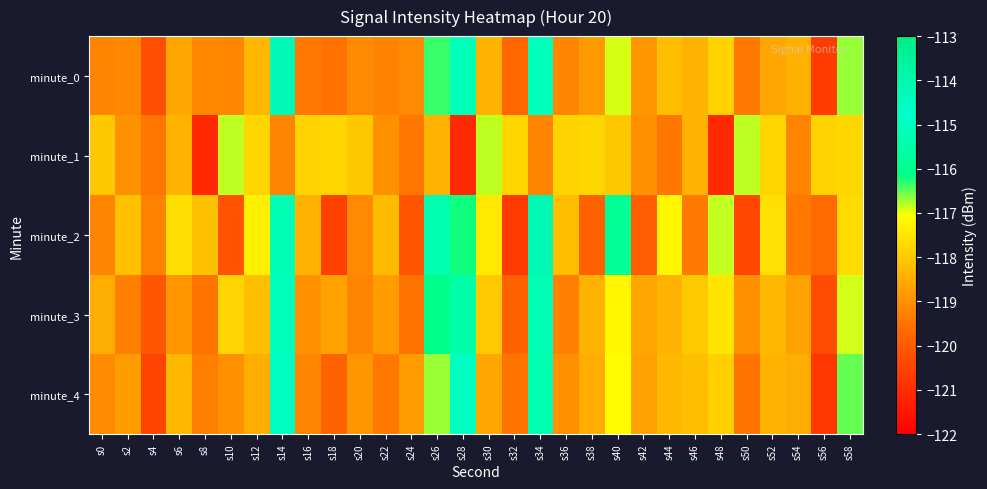

Which series has the widest spread of values?

minute_2